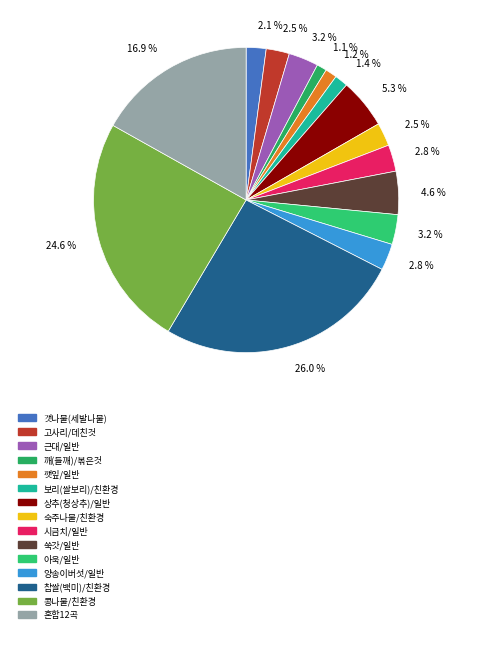

How many segments does this pie chart have?

15